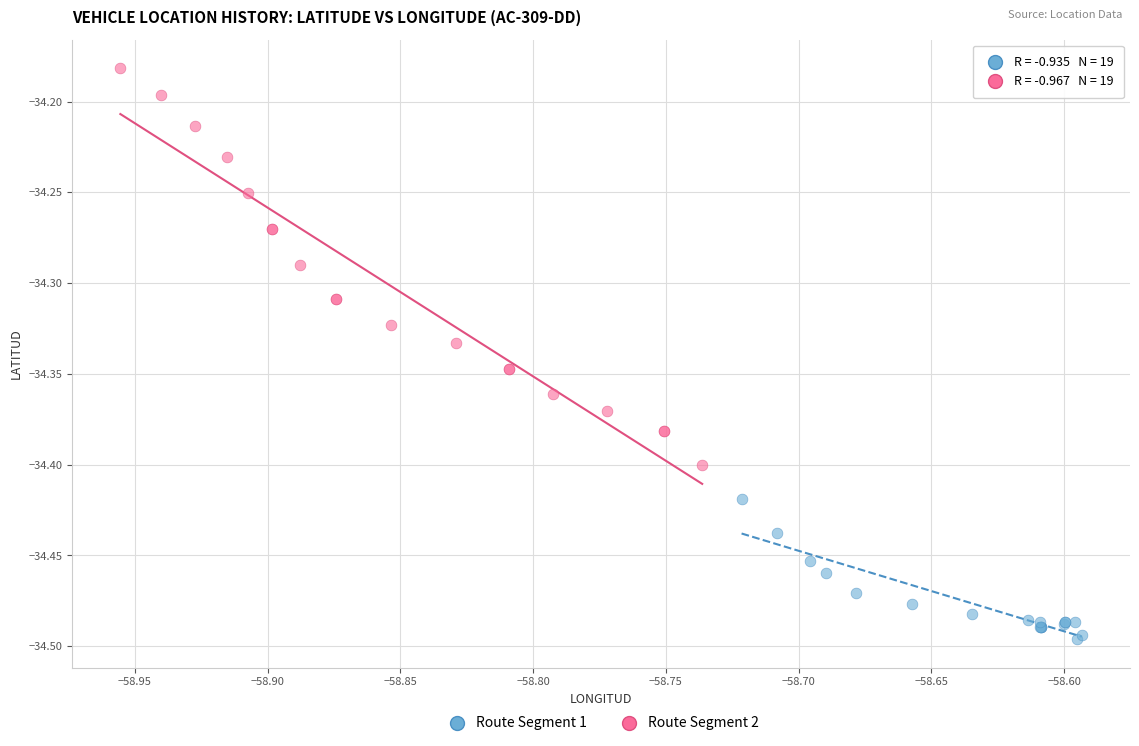

What are all the series names shown in the legend?

Route Segment 1, Route Segment 2